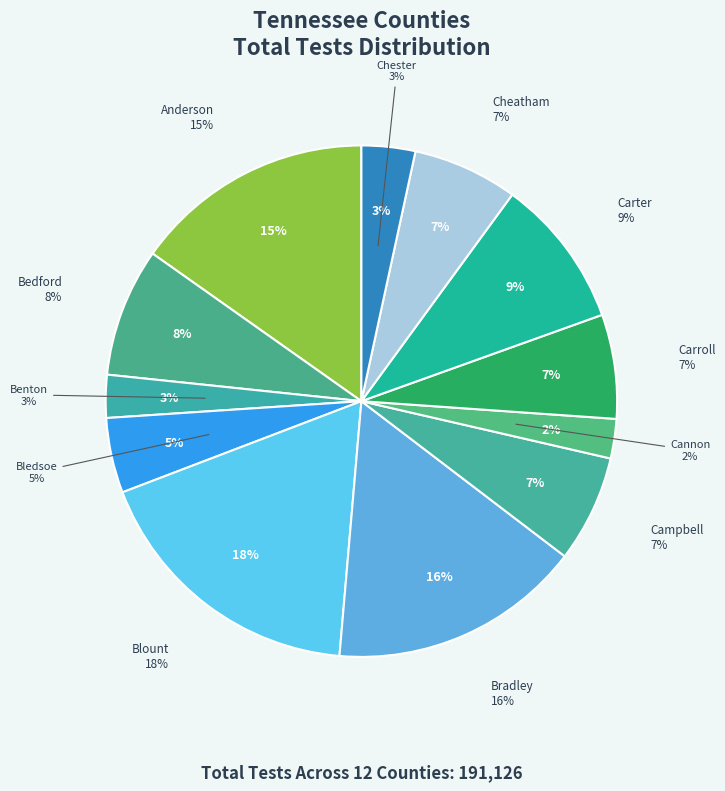

What portion of the pie excludes Chester?

96.6%